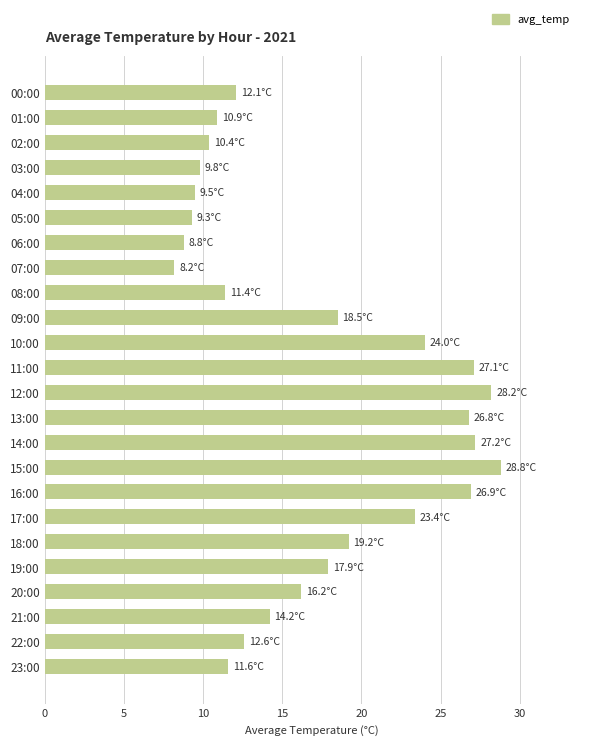

Is it true that the value at 17:00 is 23.4?

True